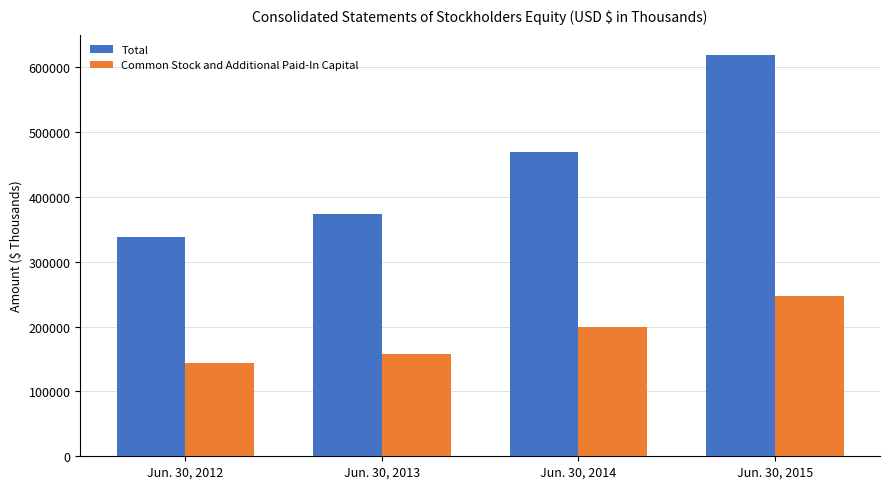

The value of Total at Jun. 30, 2015 is 960954. True or false?

False